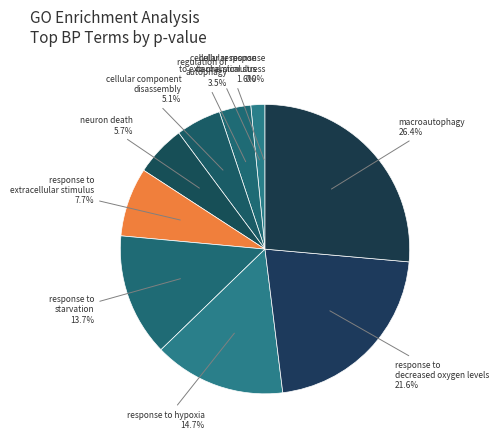

How many segments does this pie chart have?

10